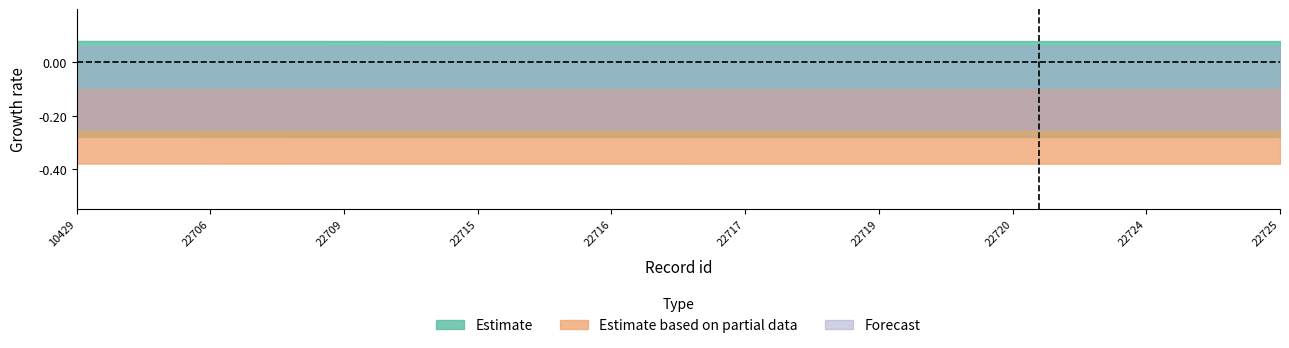

Which series has the widest spread of values?

Estimate based on partial data